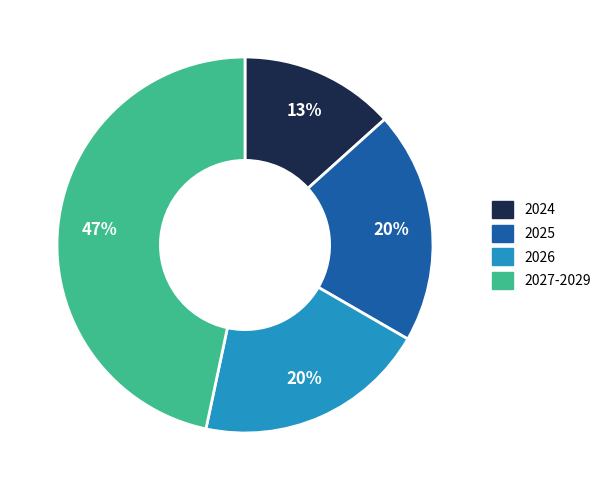

To the nearest percent, what is the average slice percentage?

25%